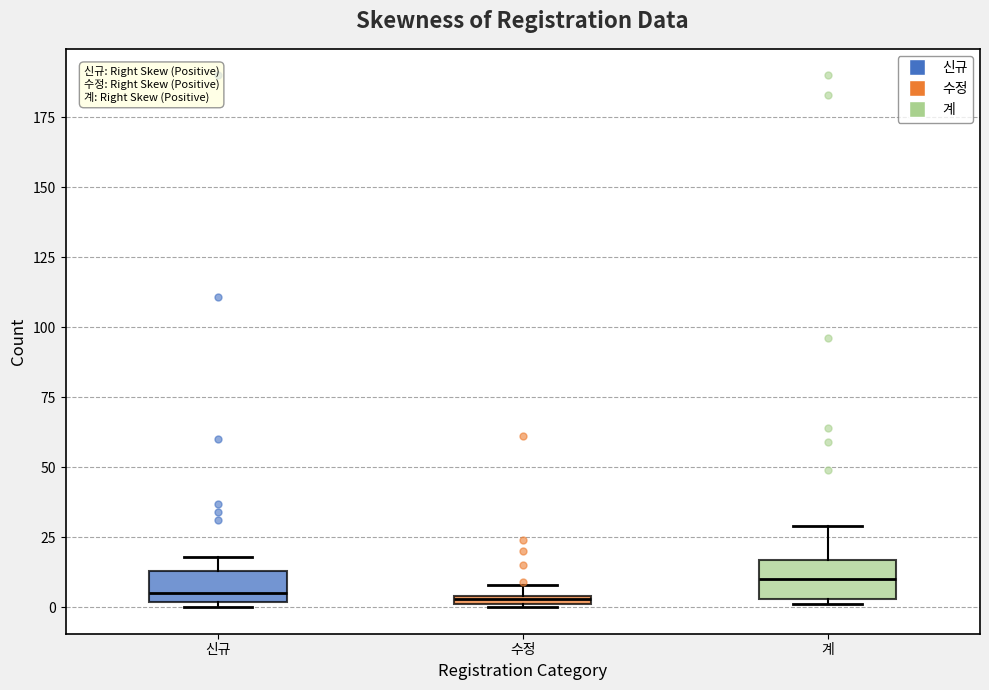

Where is the upper edge of the box for 신규 on the y-axis? The values are not printed on the chart, so give them approximately, as read against the axis.

15